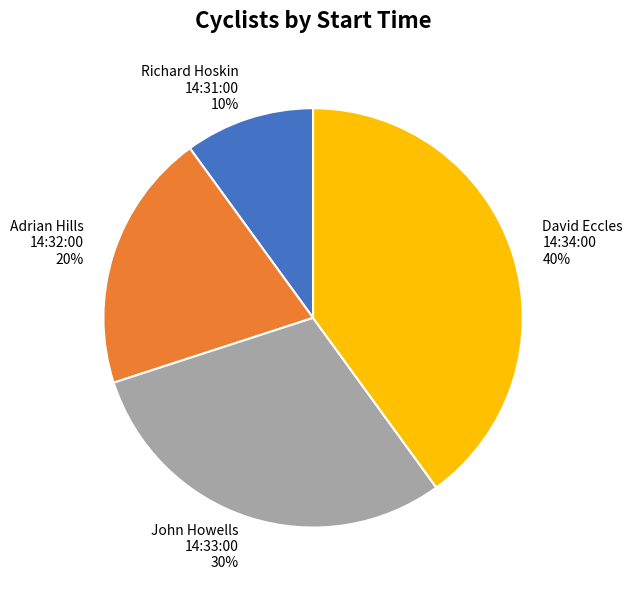

Combined, do David Eccles 14:34:00 and Adrian Hills 14:32:00 account for over 50%?

Yes